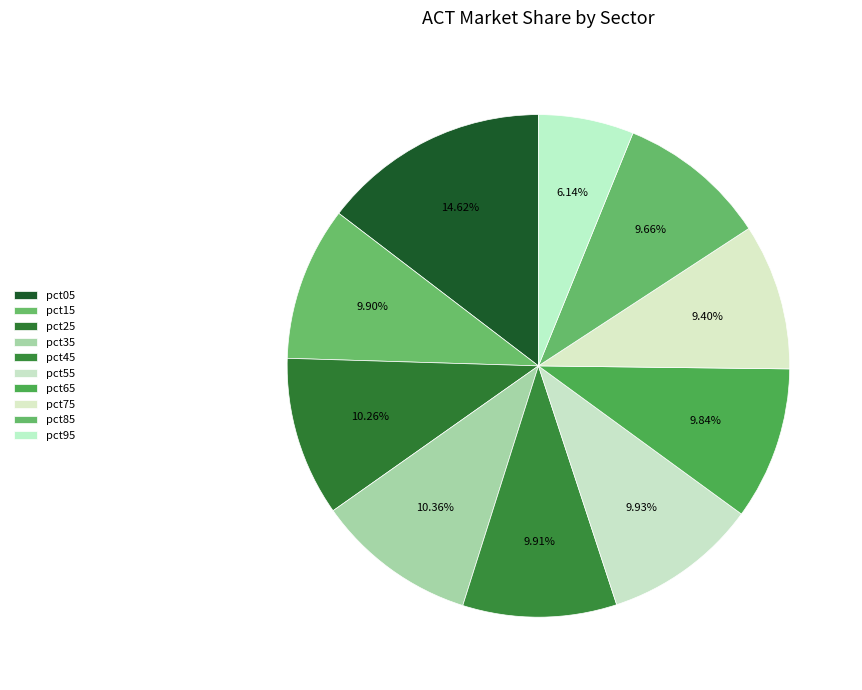

What portion of the pie excludes pct95?

93.9%